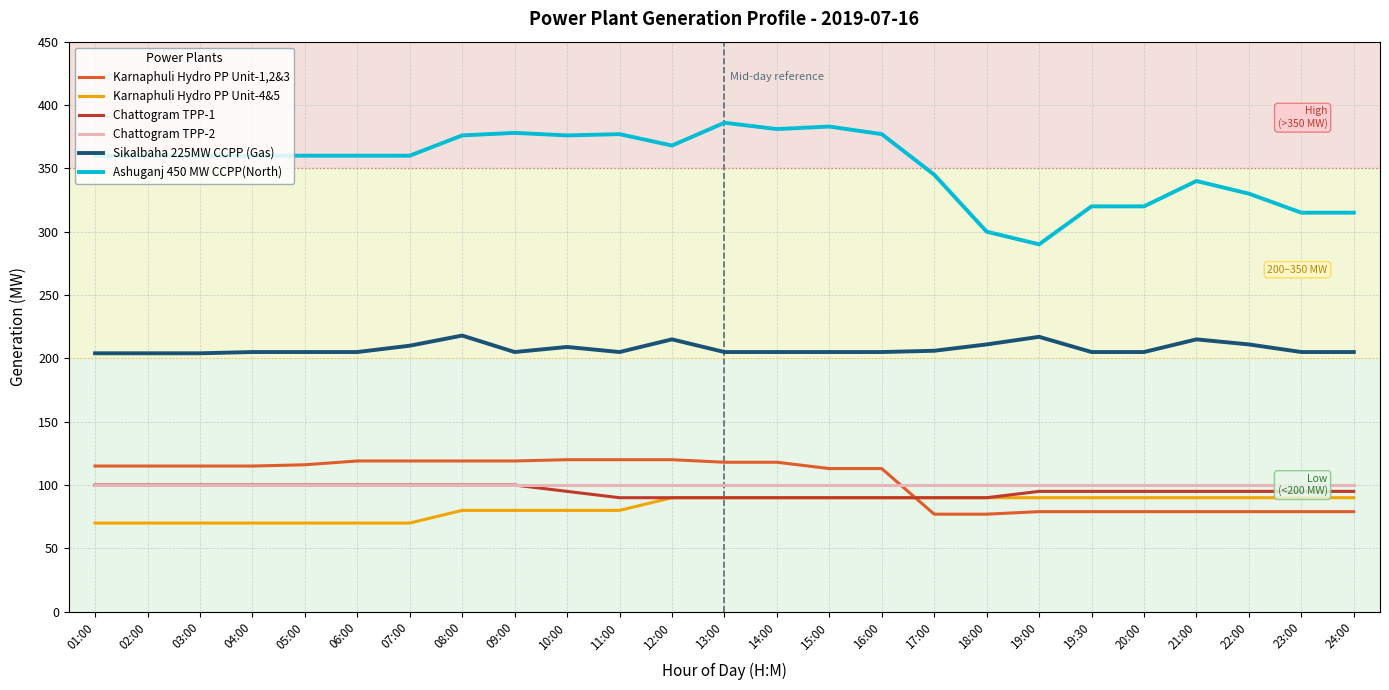

Which series has the widest spread of values?

Ashuganj 450 MW CCPP(North)